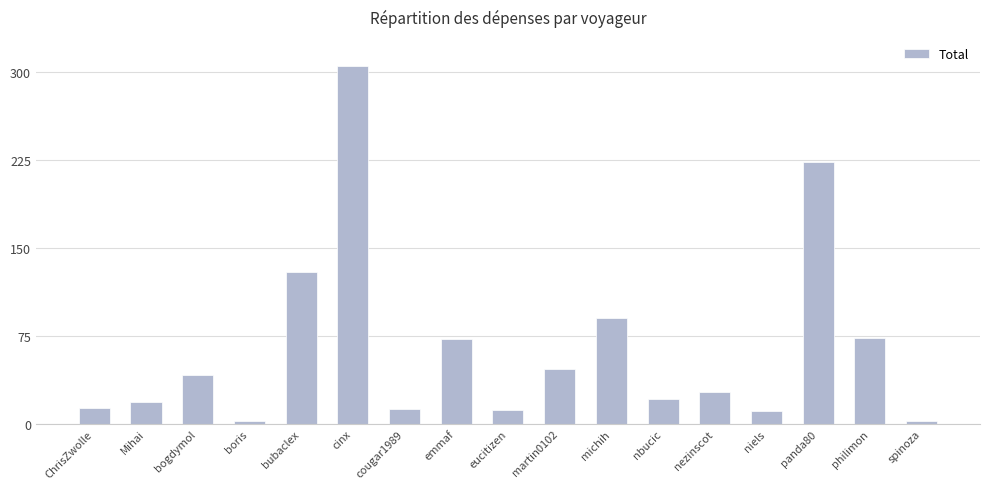

True or false: the data shows 21.1 at nbucic.

True